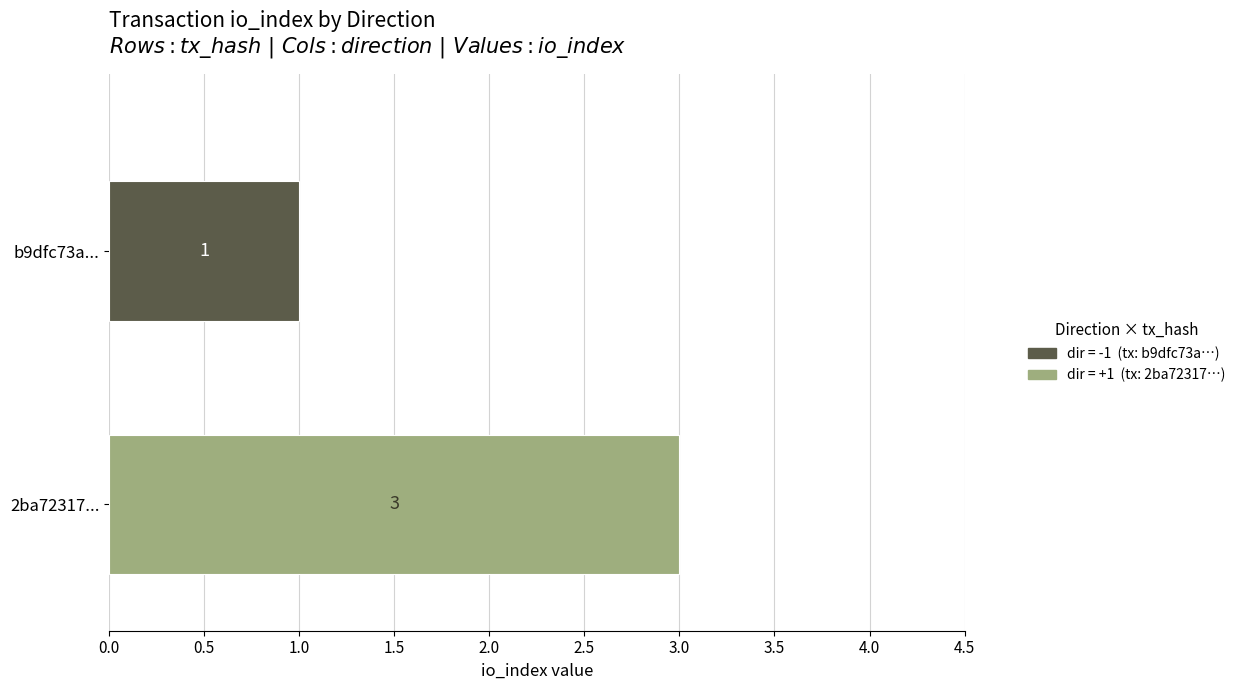

What is the maximum value shown in the chart?

3